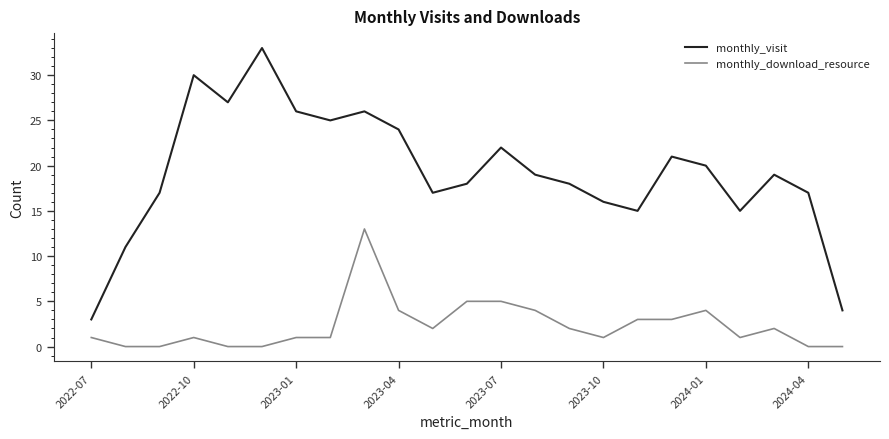

What is the difference between the maximum and minimum values in the monthly_download_resource series?

13